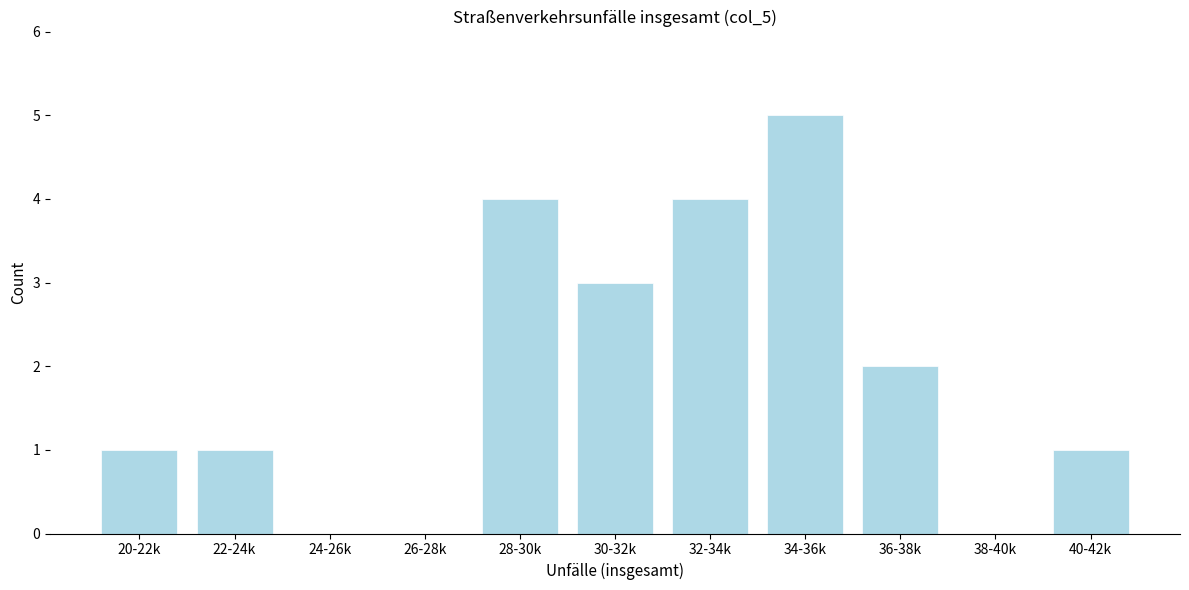

Reading left to right, extract all data points from this chart.

20-22k=1	22-24k=1	24-26k=0	26-28k=0	28-30k=4	30-32k=3	32-34k=4	34-36k=5	36-38k=2	38-40k=0	40-42k=1